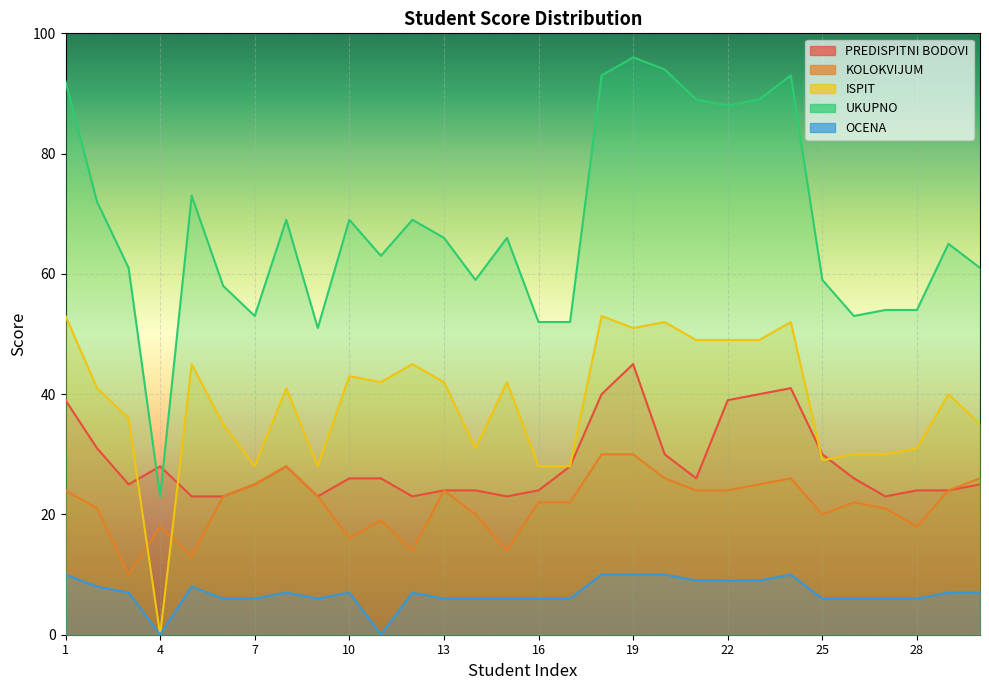

The UKUPNO series shows 88 at 3. True or false?

False